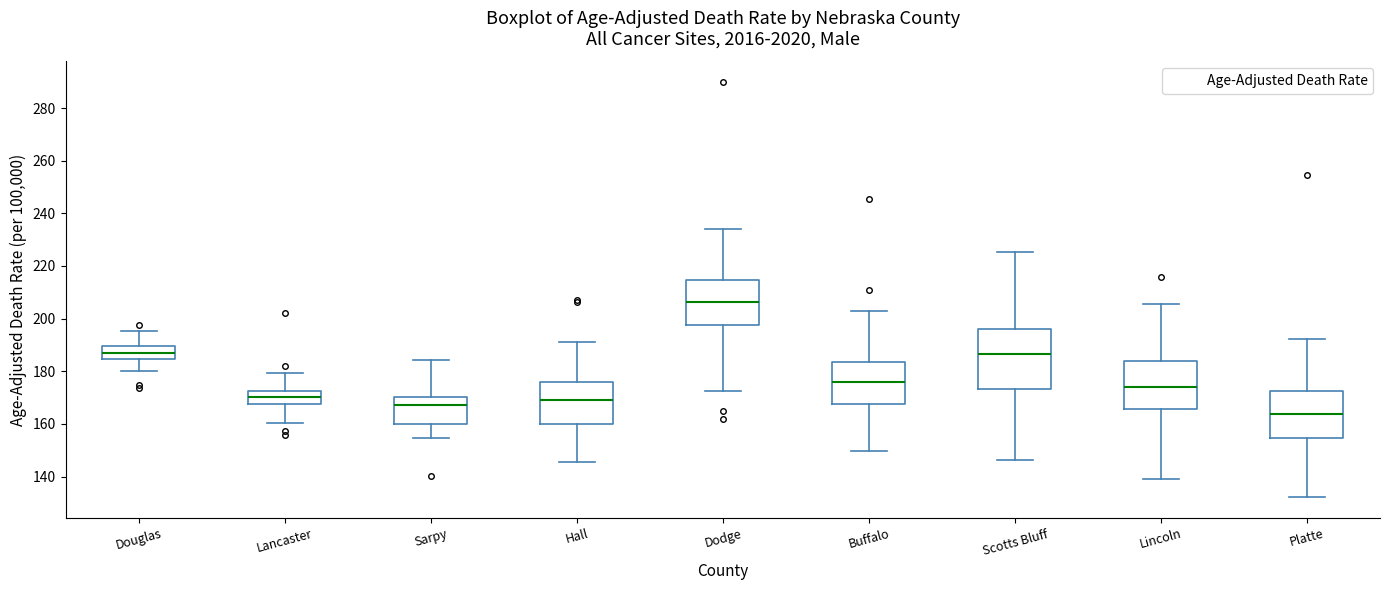

Where does the median line of the box for Platte sit on the y-axis? The values are not printed on the chart, so give them approximately, as read against the axis.

164